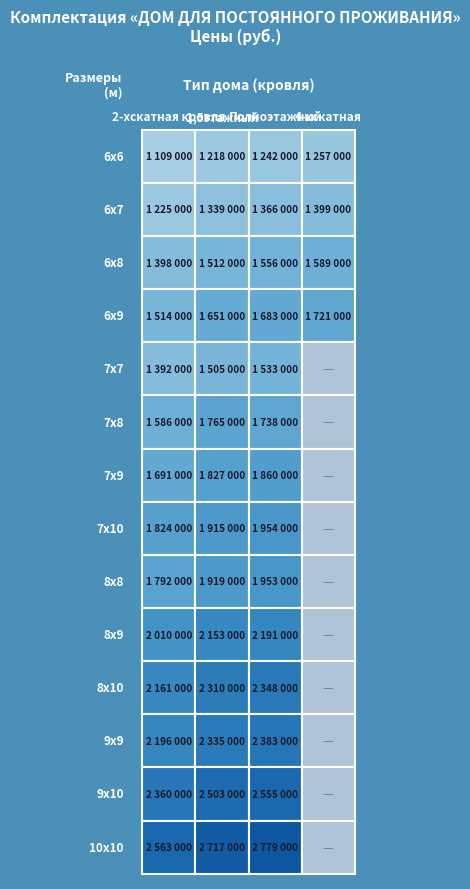

List the labels in order of Полноэтажный value, largest first.

13, 12, 11, 10, 9, 7, 8, 6, 5, 3, 2, 4, 1, 0